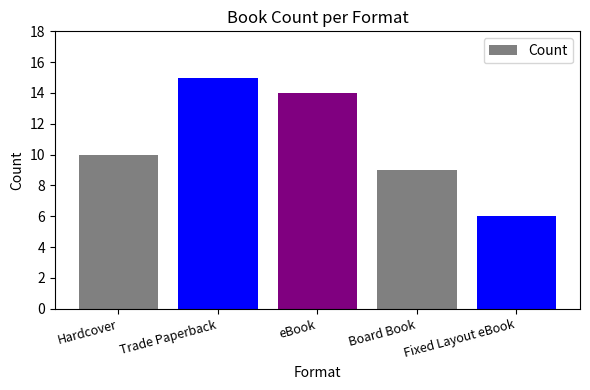

What is the minimum value shown in the chart?

6